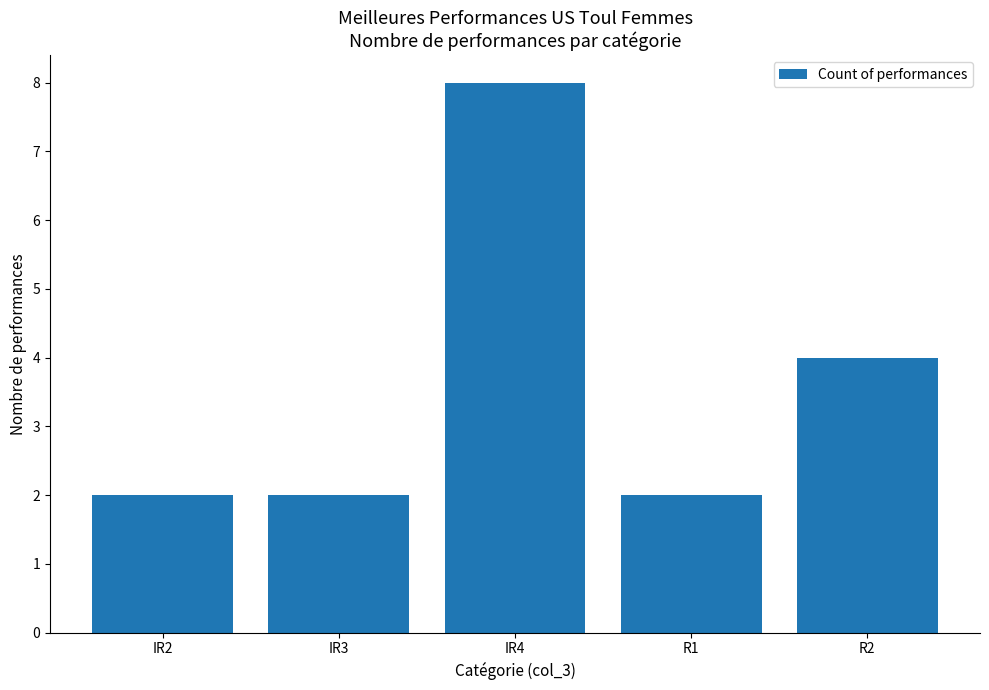

What is the label of the 4th bar from the left?

R1